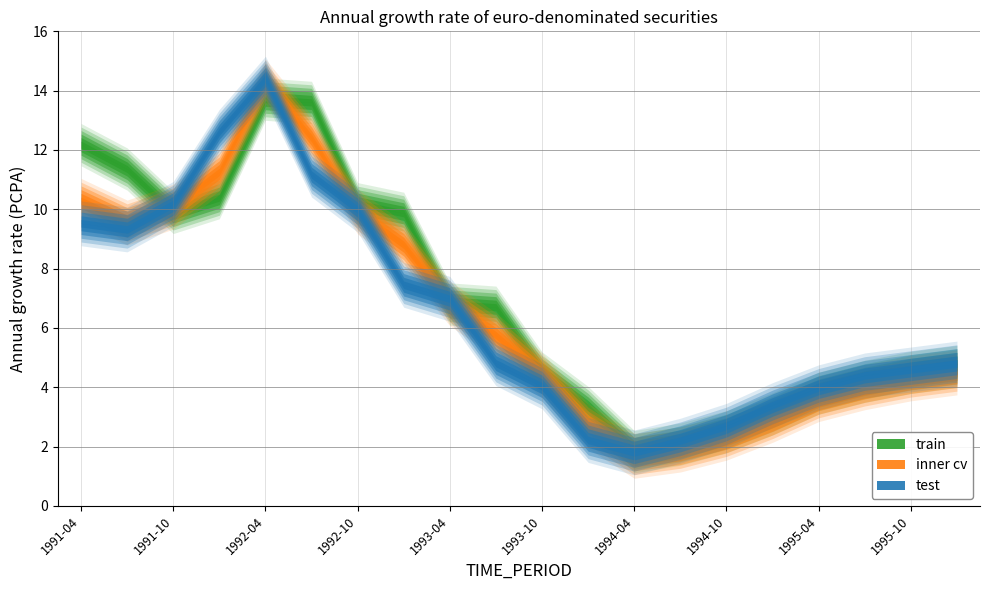

Reading left to right, list all the values displayed in this chart.

train: 12.2	11.4	9.9	10.4	13.7	13.6	10.2	9.9	6.8	6.7	4.5	3.3	1.8	2.1	2.5	3.1	3.8	4.2	4.5	4.7
inner cv: 10.3	9.6	10.1	11.3	14.3	12.4	9.9	8.8	6.8	5.8	4.4	2.7	1.7	1.9	2.3	2.9	3.6	4.0	4.3	4.5
test: 9.5	9.3	10.2	12.6	14.4	11.2	10.0	7.5	7.0	4.8	4.0	2.2	1.8	2.2	2.7	3.4	4.0	4.4	4.6	4.8